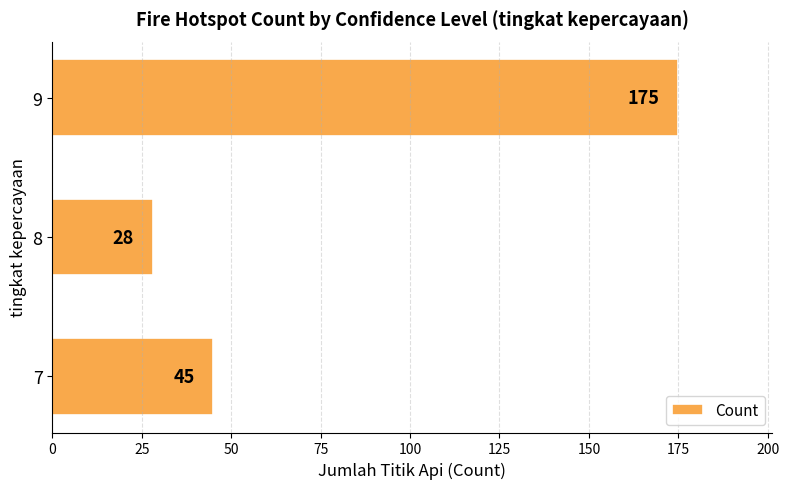

How many data points are less than 45?

1